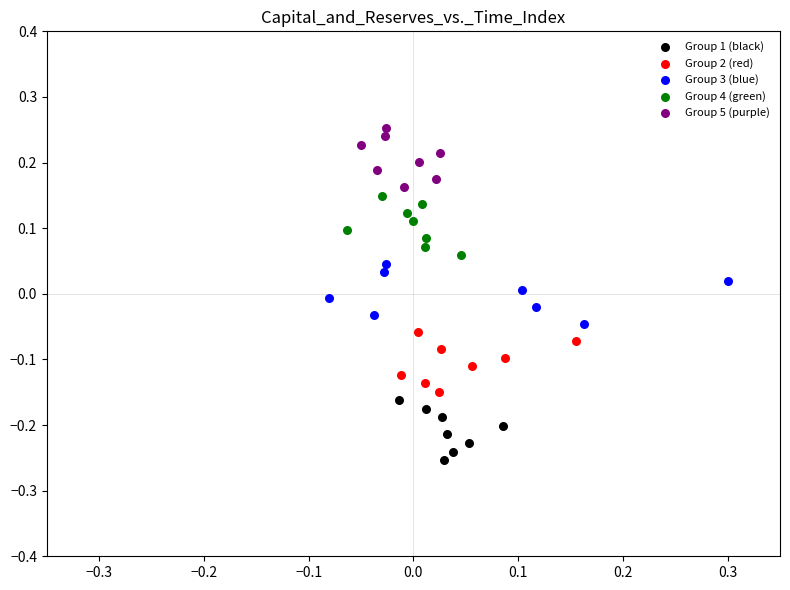

What are all the series names shown in the legend?

Group 1 (black), Group 2 (red), Group 3 (blue), Group 4 (green), Group 5 (purple)